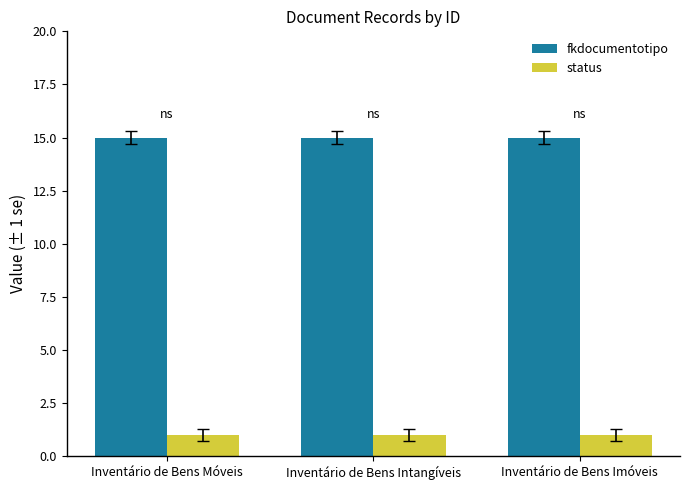

What is the label of the 2nd bar from the right?

Inventário de Bens Intangíveis